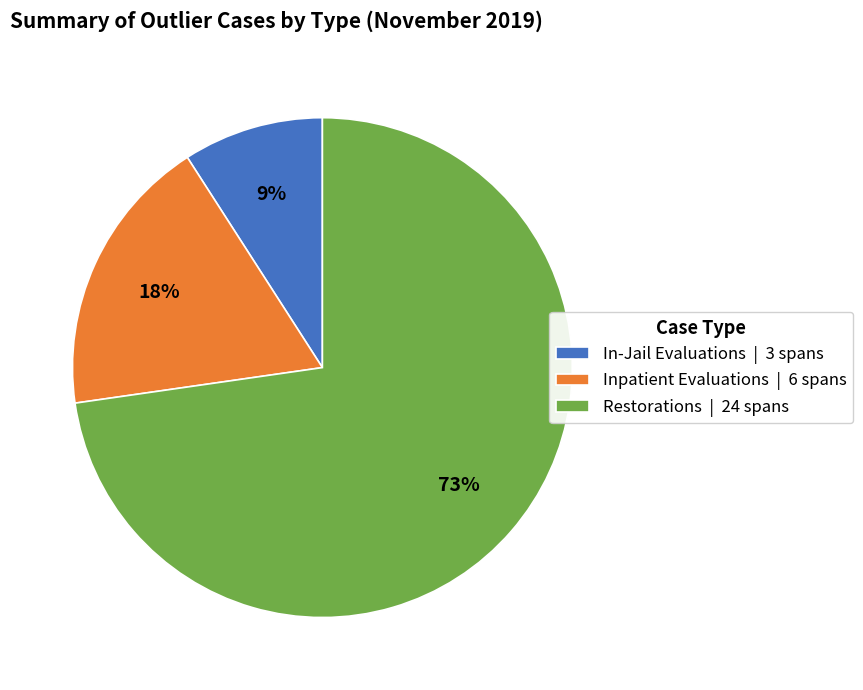

To the nearest percent, what is the average slice percentage?

33%